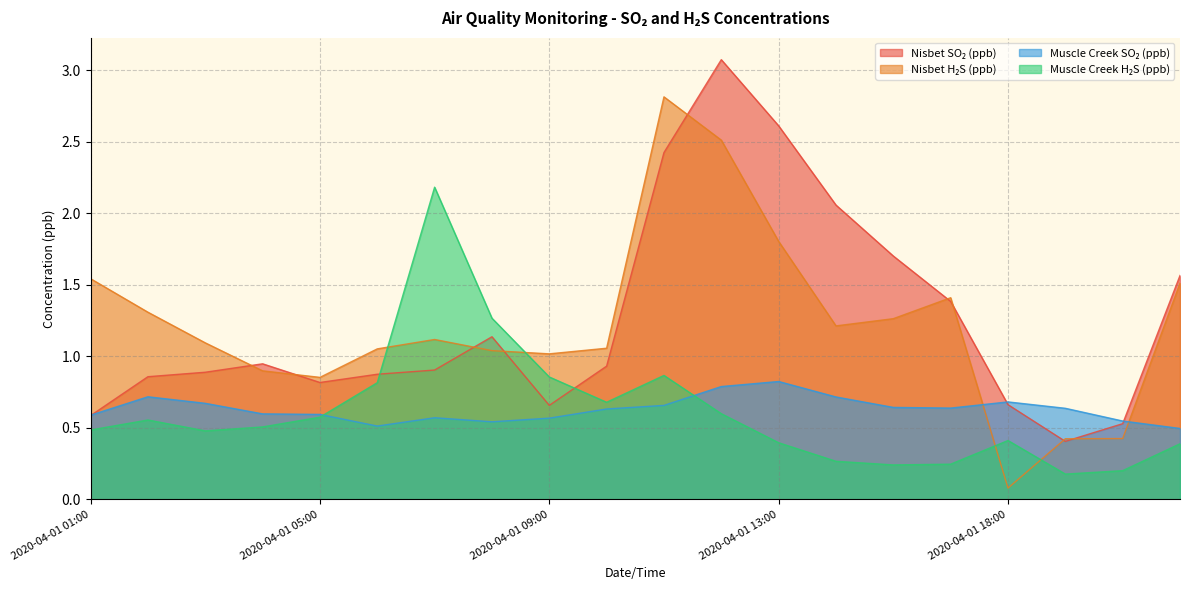

Reading left to right, what are all the values shown in this chart?

Nisbet SO₂ (ppb): 0.6	0.9	0.9	0.9	0.8	0.9	0.9	1.1	0.7	0.9	2.4	3.1	2.6	2.1	1.7	1.4	0.7	0.4	0.5	1.6
Nisbet H₂S (ppb): 1.5	1.3	1.1	0.9	0.9	1.1	1.1	1.0	1.0	1.1	2.8	2.5	1.8	1.2	1.3	1.4	0.1	0.4	0.4	1.5
Muscle Creek SO₂ (ppb): 0.6	0.7	0.7	0.6	0.6	0.5	0.6	0.5	0.6	0.6	0.7	0.8	0.8	0.7	0.6	0.6	0.7	0.6	0.5	0.5
Muscle Creek H₂S (ppb): 0.5	0.6	0.5	0.5	0.6	0.8	2.2	1.3	0.9	0.7	0.9	0.6	0.4	0.3	0.2	0.2	0.4	0.2	0.2	0.4